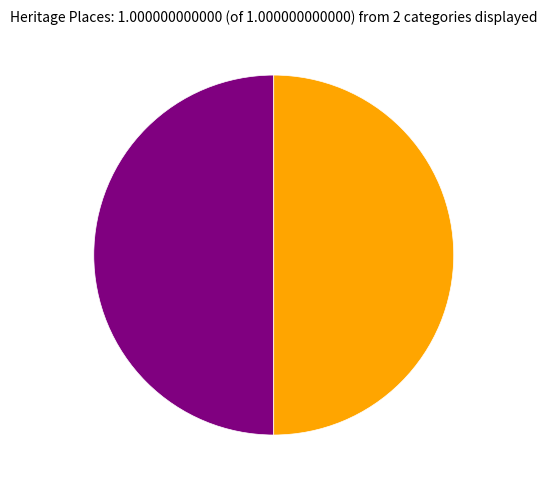

Which category has the biggest portion of the pie?

Former Methodist Church